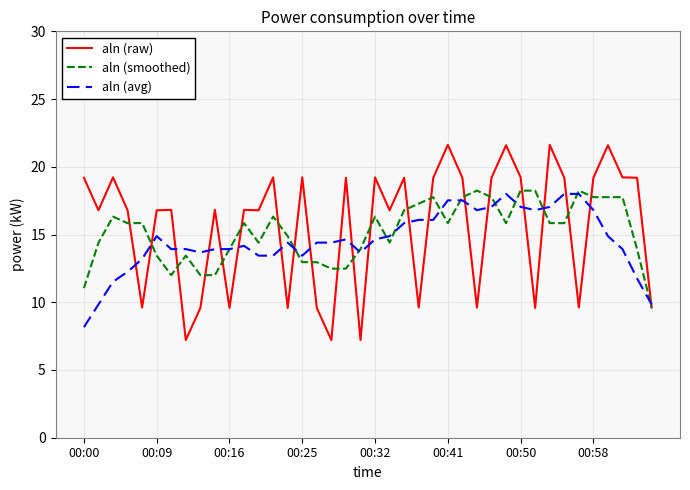

True or false: aln (raw) has more than 2 interior local peaks.

True